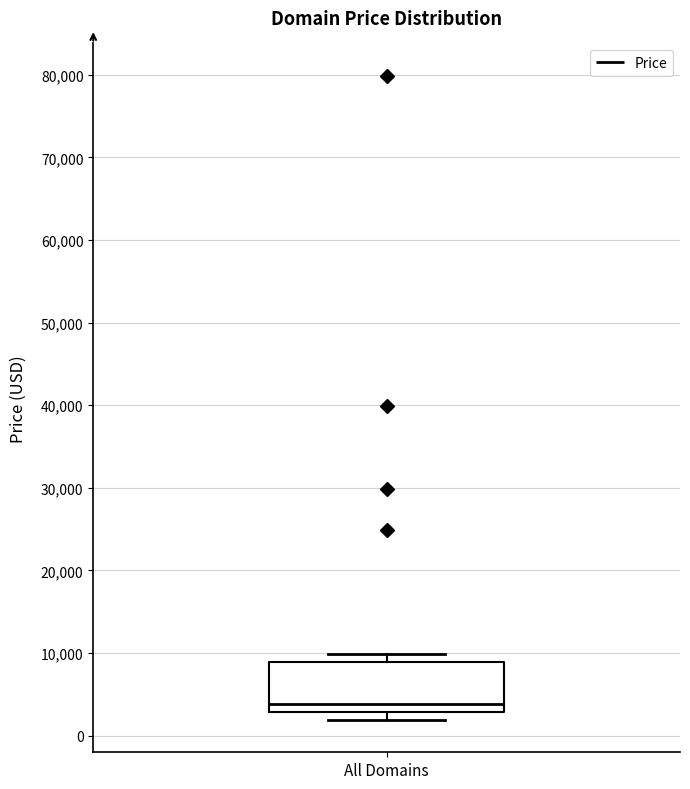

Read this box plot against the y-axis: the position of the median line, the range covered by the box, and the ends of both whiskers. The values are not printed on the chart, so give them approximately, as read against the axis.

median 4000, box 3000 to 9000, whiskers 2000 to 10000